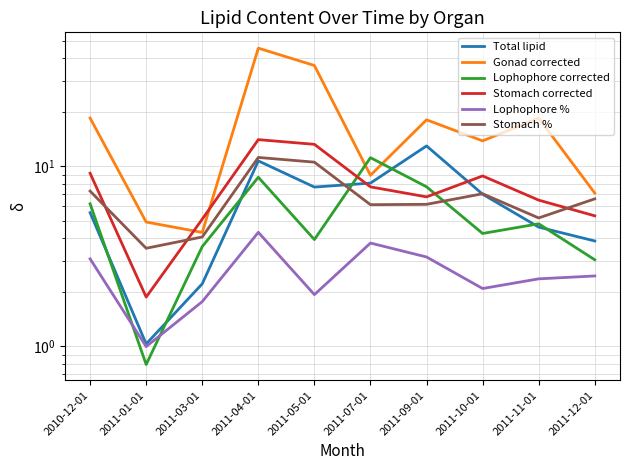

Does the chart display data point markers on the line(s)?

No